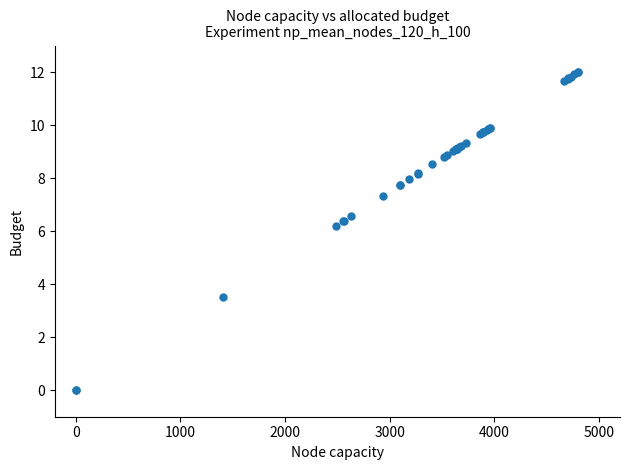

What Y value in the scatter plot is closest to 6?

6.2